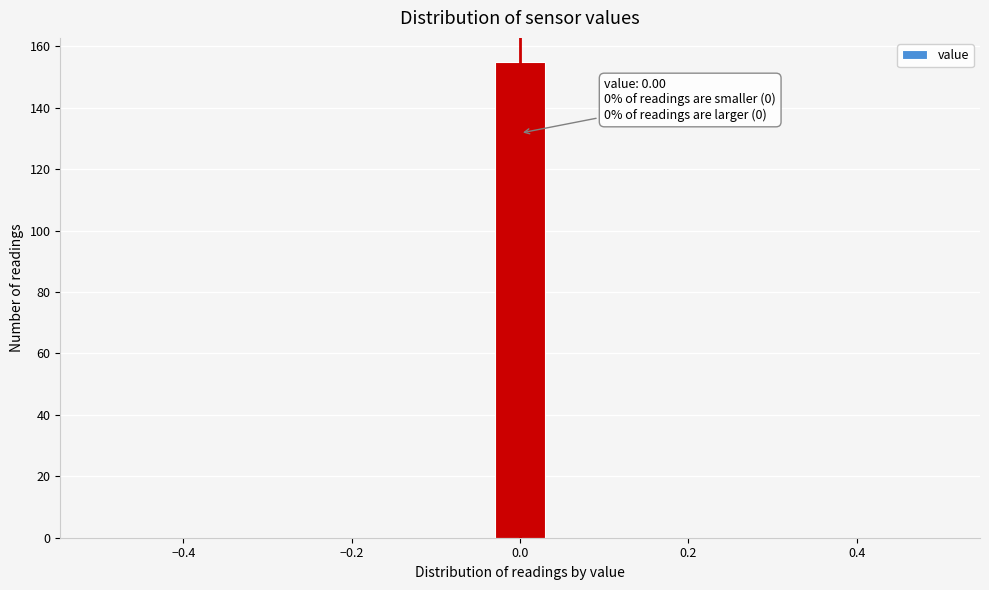

Read against the x-axis, roughly where is the centre of the tallest bar?

0.00